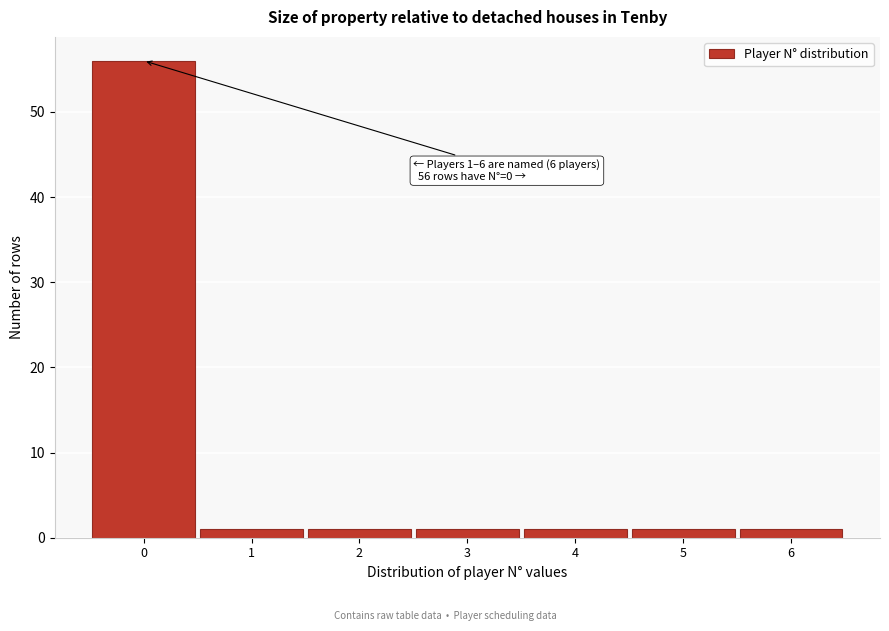

Over which range of the x-axis is the bar tallest?

-0.5 to 0.5